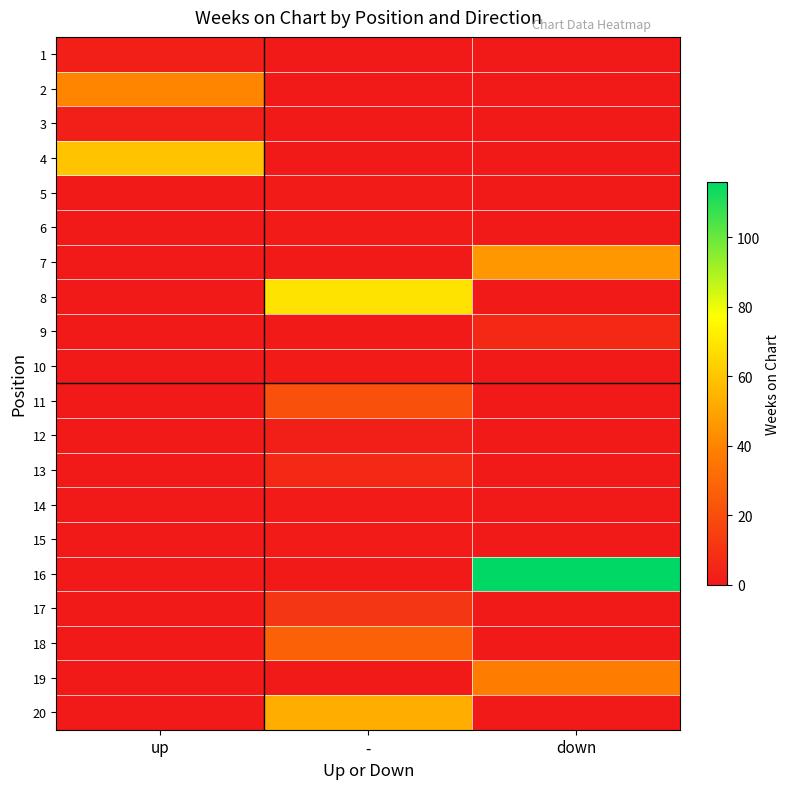

At which category is the sum across all series the highest?

down